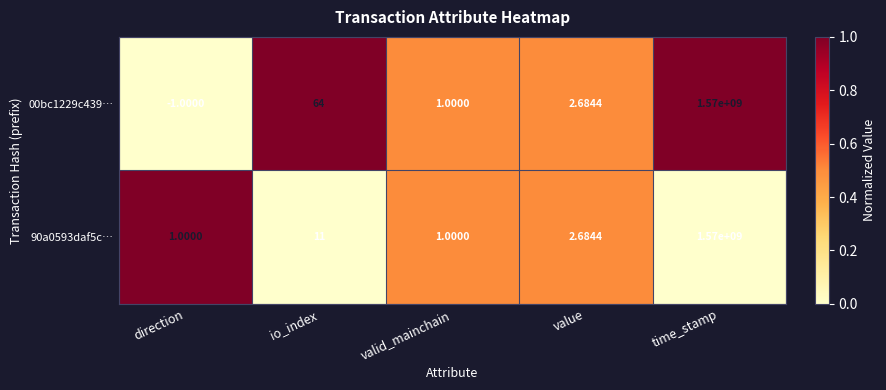

Which series has the largest total across all categories?

00bc1229c439…